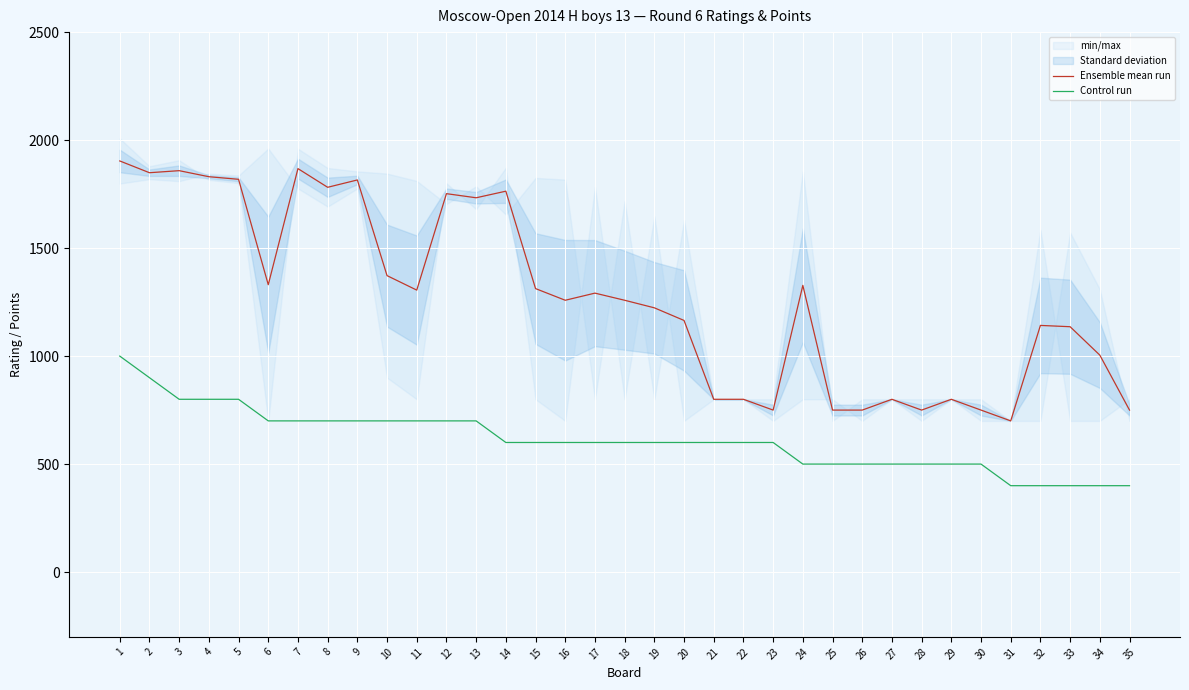

What is the difference between the highest and lowest values at 32?

742.0